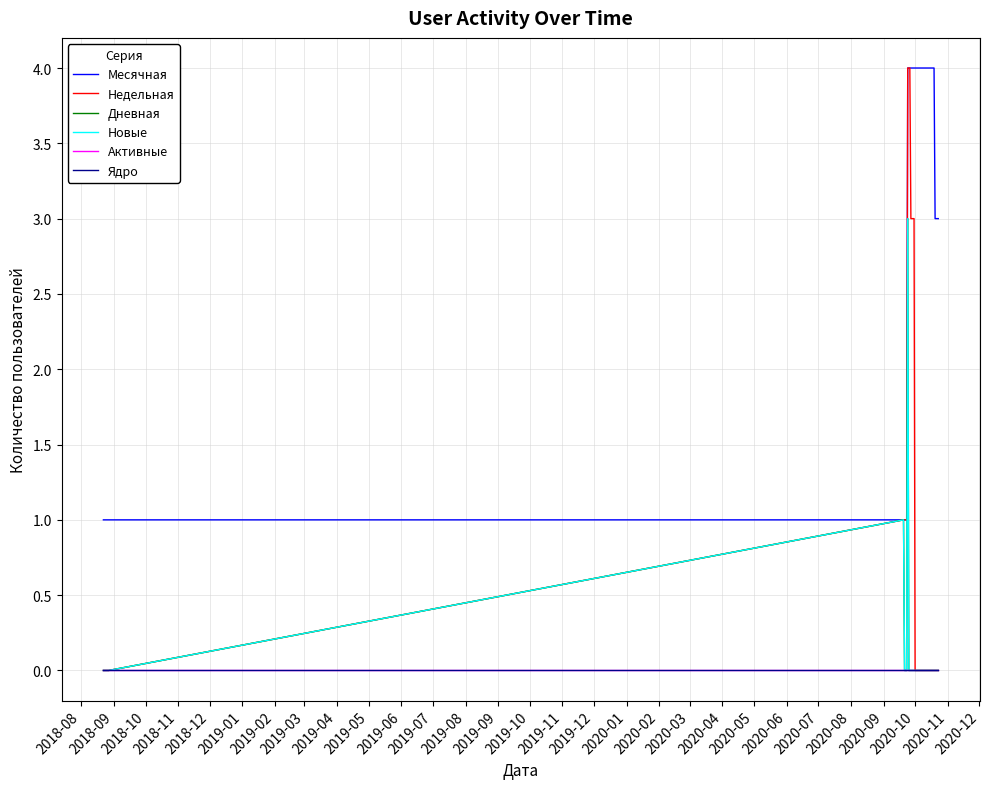

Does the chart have visible grid lines?

Yes